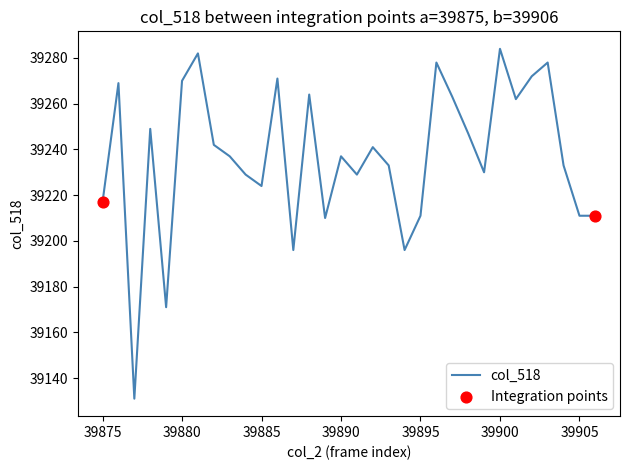

What is the smallest value displayed?

39131